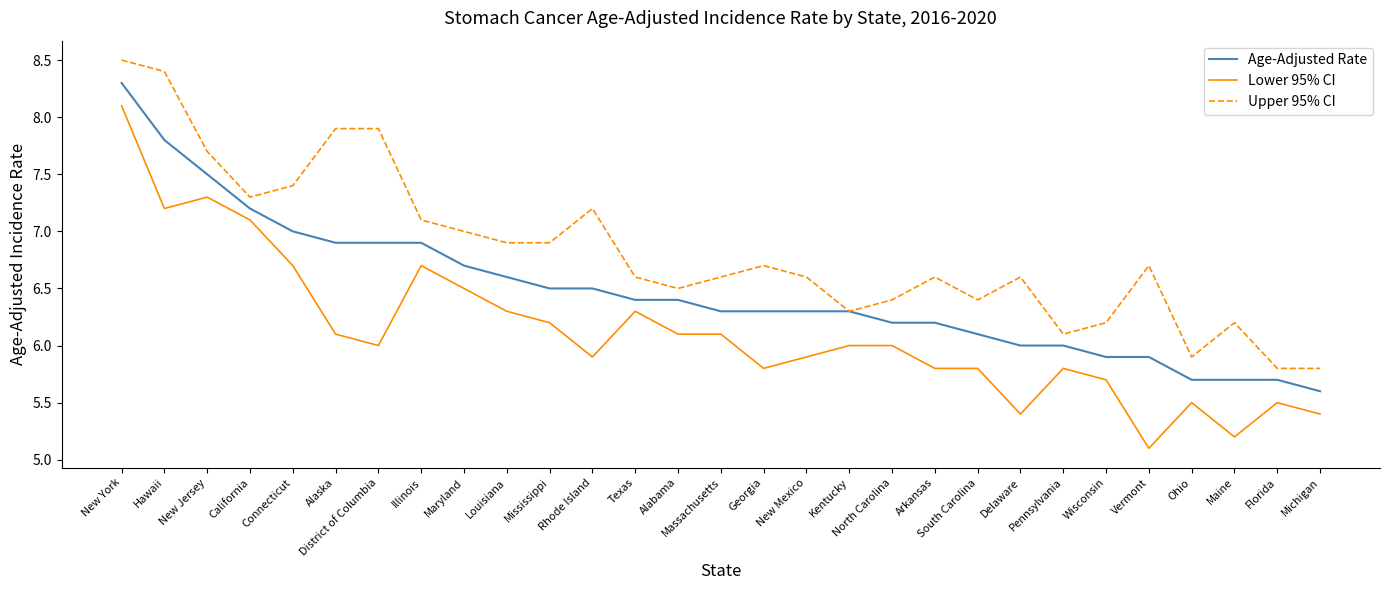

Reading left to right, transcribe all the data shown in this chart.

Age-Adjusted Rate: 8.3	7.8	7.5	7.2	7.0	6.9	6.9	6.9	6.7	6.6	6.5	6.5	6.4	6.4	6.3	6.3	6.3	6.3	6.2	6.2	6.1	6.0	6.0	5.9	5.9	5.7	5.7	5.7	5.6
Lower 95% CI: 8.1	7.2	7.3	7.1	6.7	6.1	6.0	6.7	6.5	6.3	6.2	5.9	6.3	6.1	6.1	5.8	5.9	6.0	6.0	5.8	5.8	5.4	5.8	5.7	5.1	5.5	5.2	5.5	5.4
Upper 95% CI: 8.5	8.4	7.7	7.3	7.4	7.9	7.9	7.1	7.0	6.9	6.9	7.2	6.6	6.5	6.6	6.7	6.6	6.3	6.4	6.6	6.4	6.6	6.1	6.2	6.7	5.9	6.2	5.8	5.8